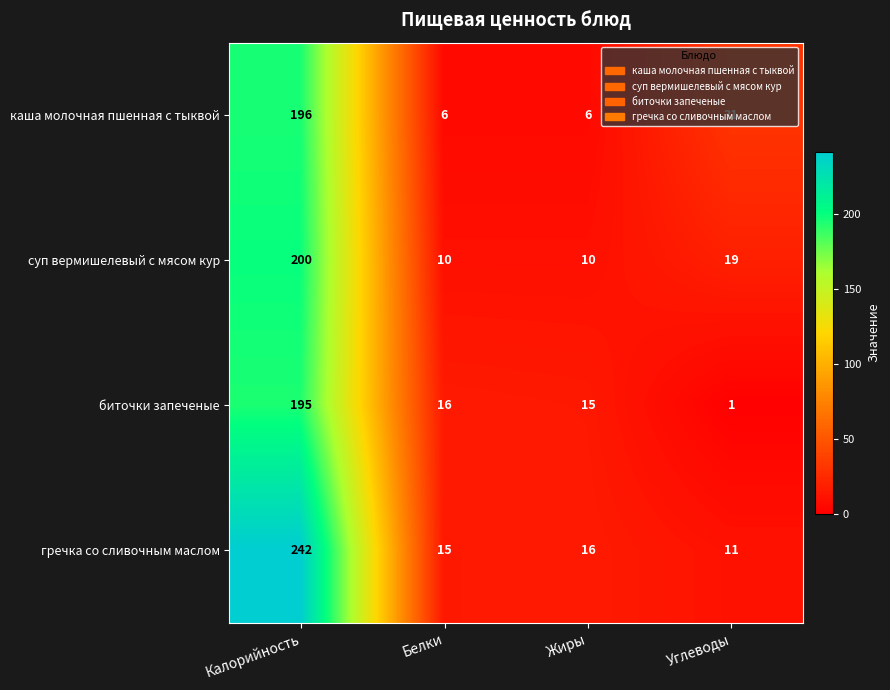

Which series has the largest range (max minus min)?

гречка со сливочным маслом